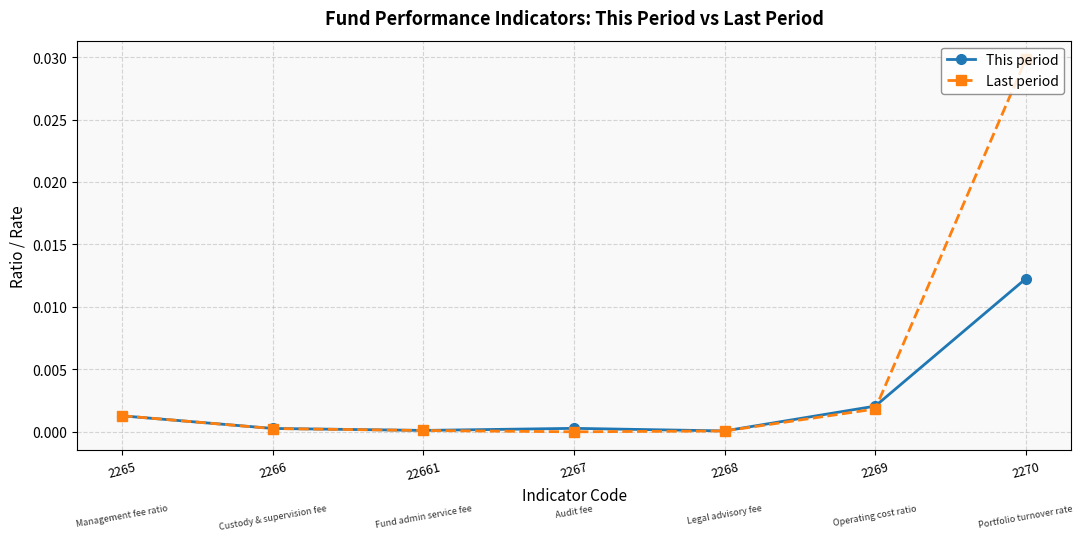

How many data points does each series have?

7